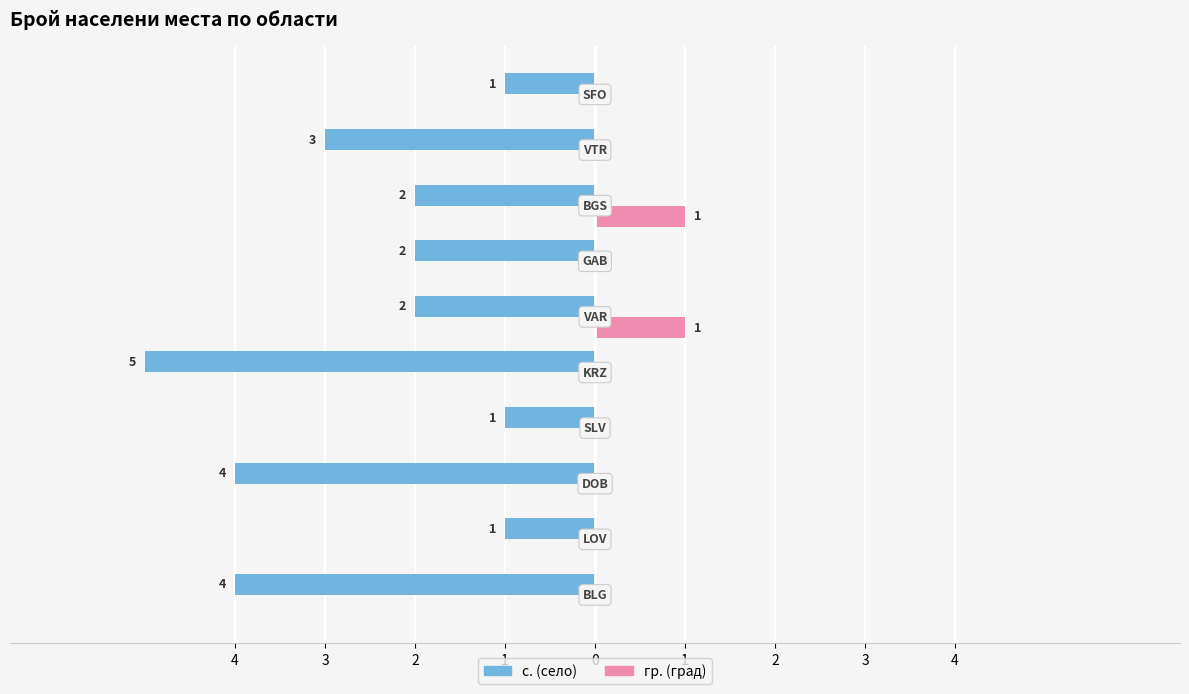

What are all the series names shown in the legend?

с. (село), гр. (град)